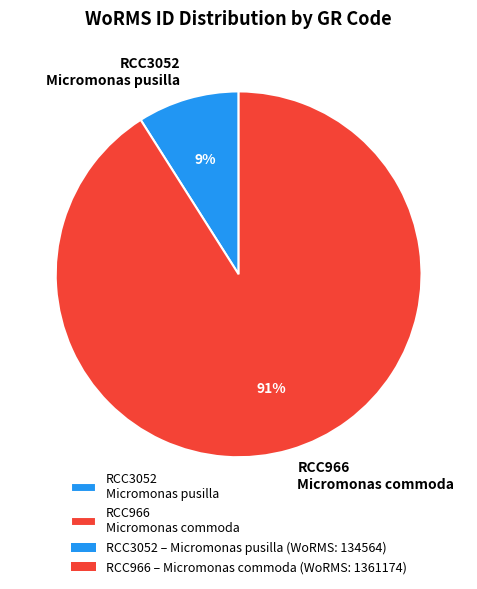

What is the largest slice in the pie chart?

RCC966 Micromonas commoda